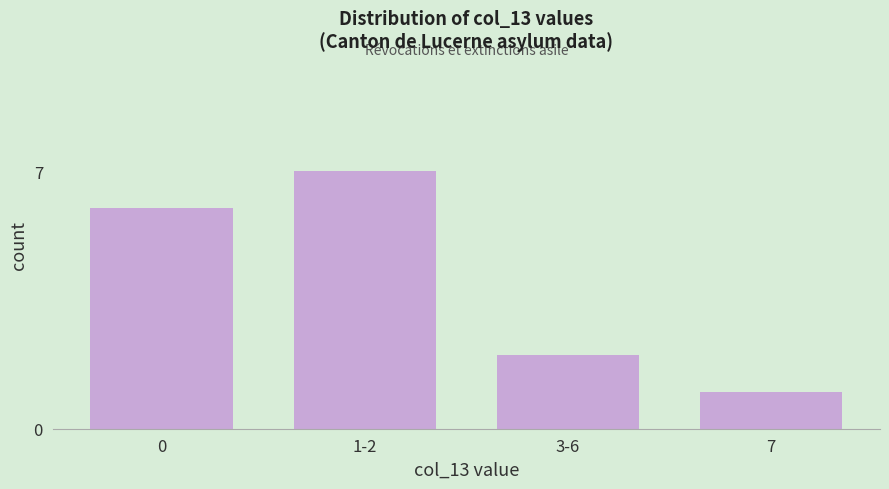

Reading left to right, what are all the values shown in this chart?

0=6	1-2=7	3-6=2	7=1